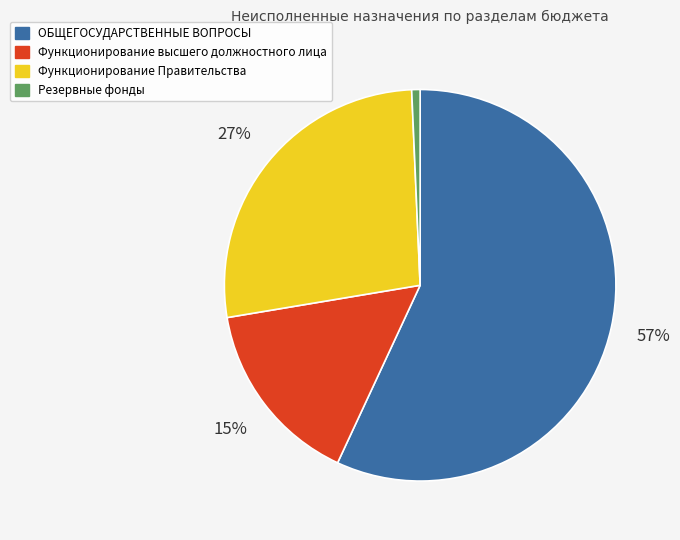

What is the largest slice in the pie chart?

ОБЩЕГОСУДАРСТВЕННЫЕ ВОПРОСЫ